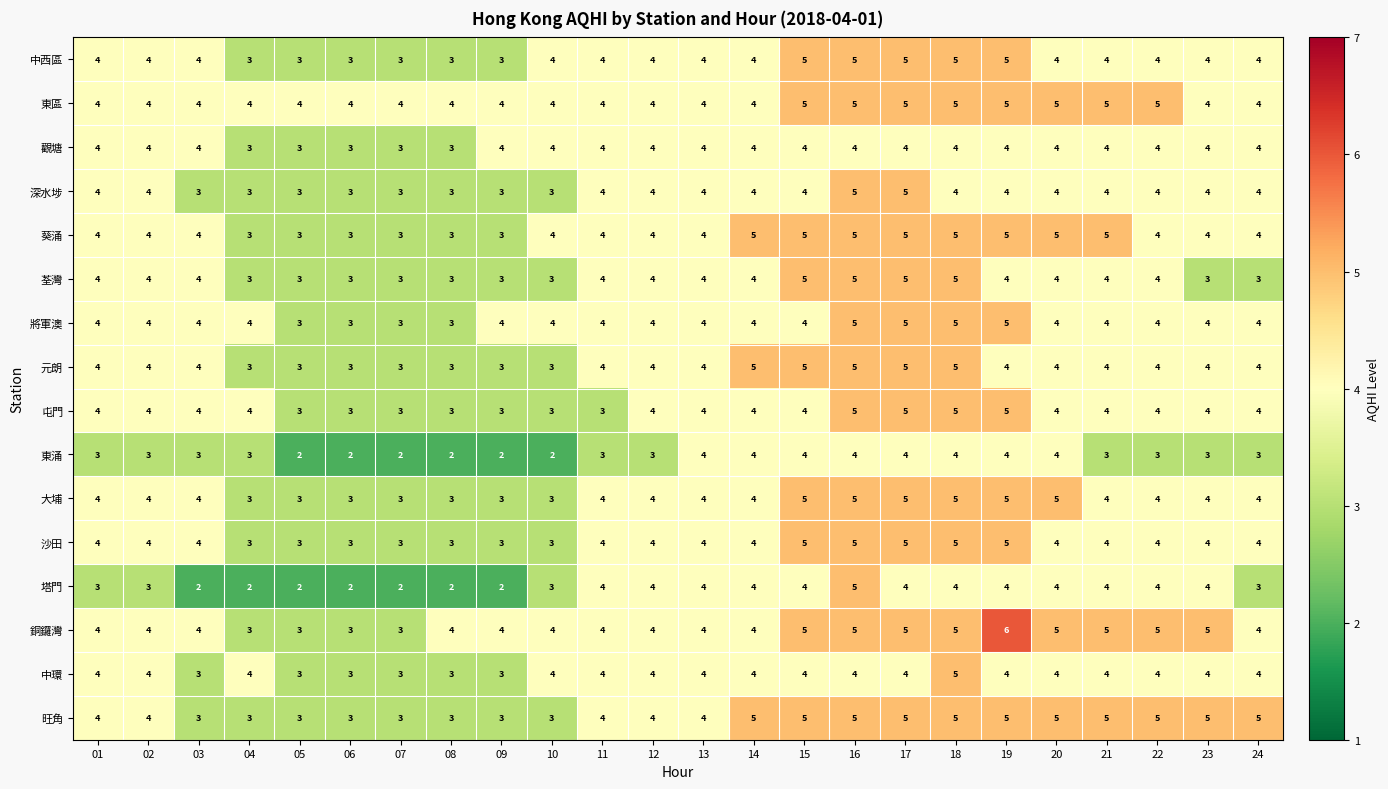

Which category has the highest value across all series?

19